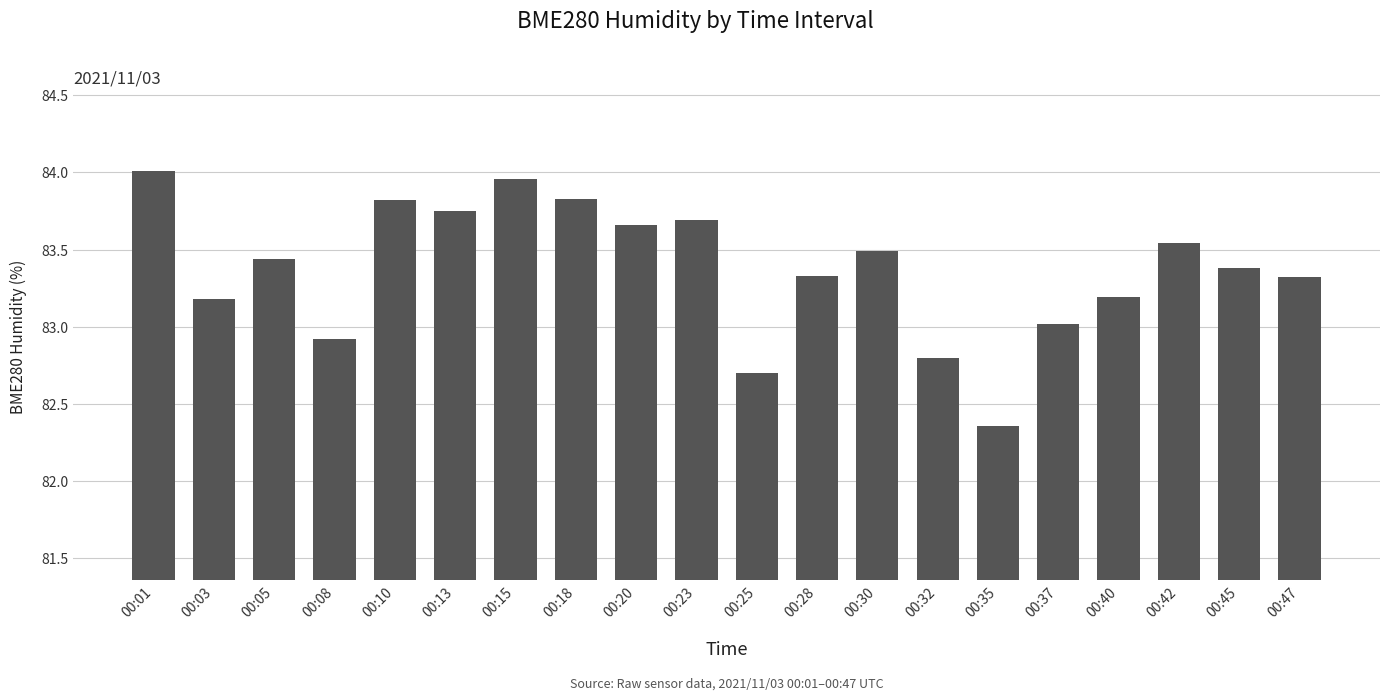

What is the approximate value at 00:28?

83.3